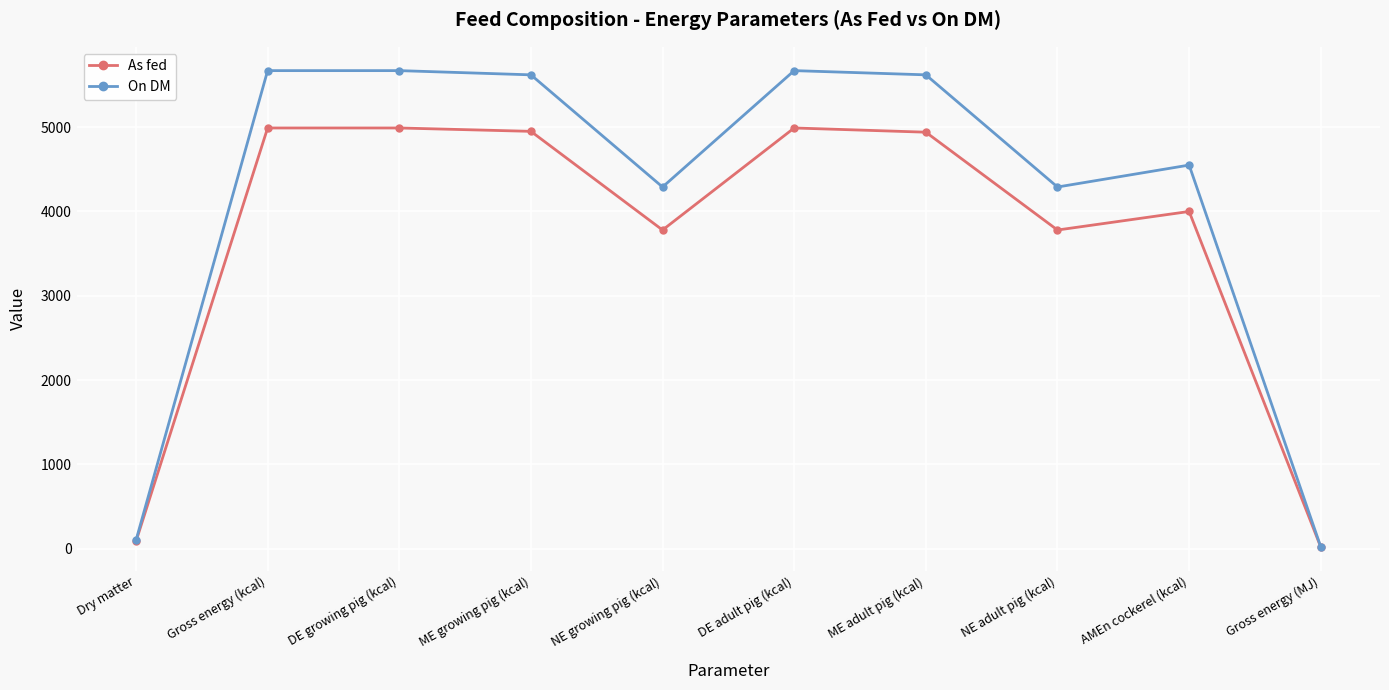

Is the value of As fed at NE growing pig (kcal) greater than the value of On DM at Dry matter?

Yes